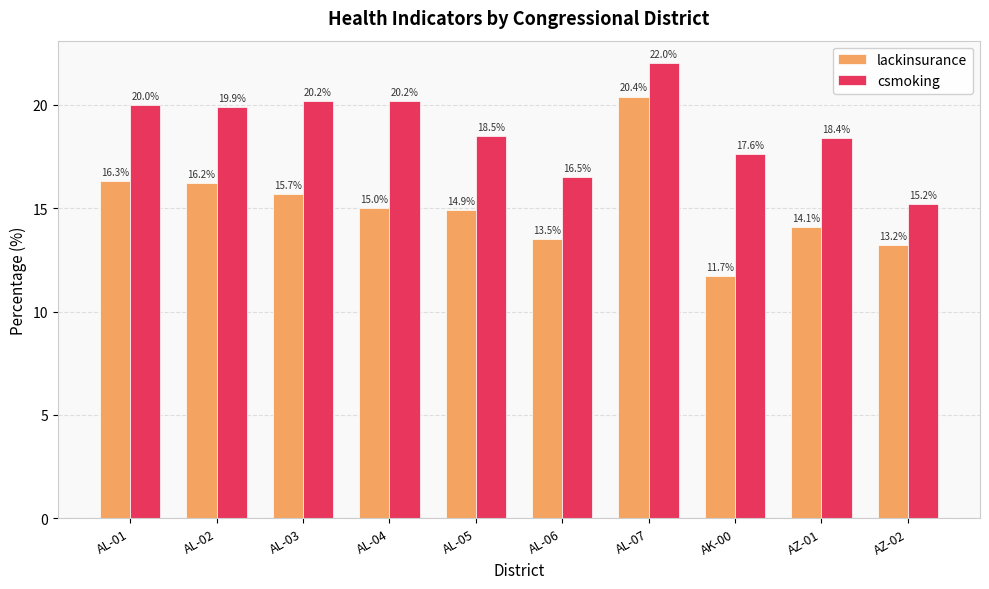

Reading right to left, extract all data points from this chart.

lackinsurance: AZ-02=13.2	AZ-01=14.1	AK-00=11.7	AL-07=20.4	AL-06=13.5	AL-05=14.9	AL-04=15.0	AL-03=15.7	AL-02=16.2	AL-01=16.3
csmoking: AZ-02=15.2	AZ-01=18.4	AK-00=17.6	AL-07=22.0	AL-06=16.5	AL-05=18.5	AL-04=20.2	AL-03=20.2	AL-02=19.9	AL-01=20.0